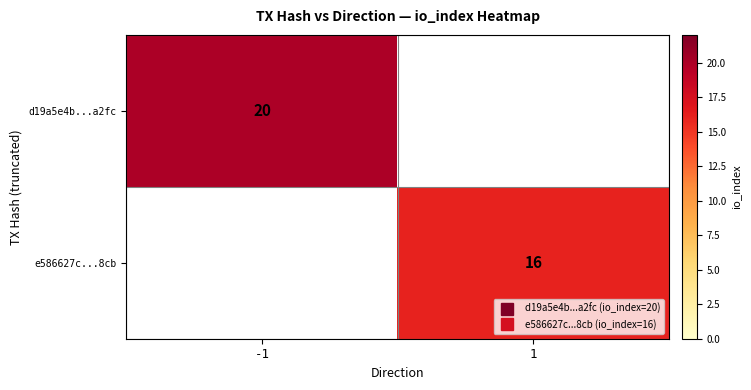

List the labels in order of e586627c...8cb value, smallest first.

-1, 1